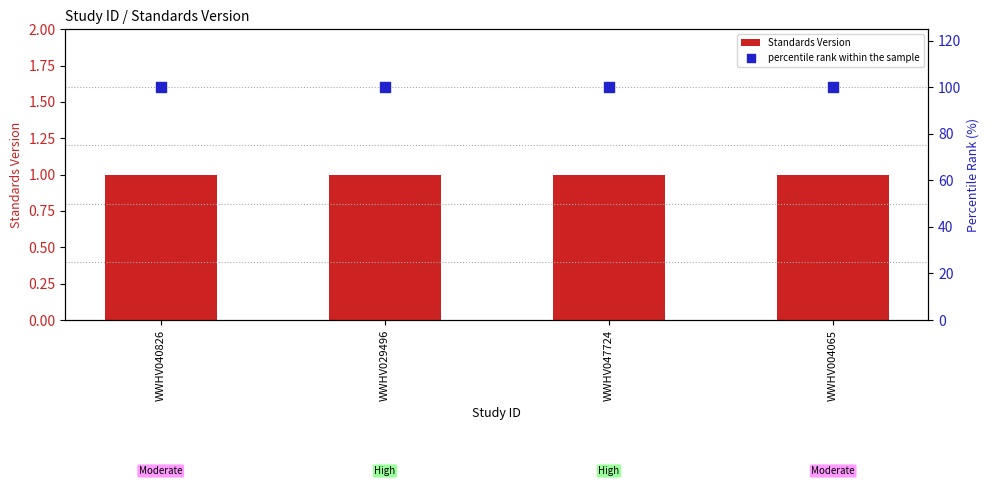

What is the total value across all series at WWHV004065?

101